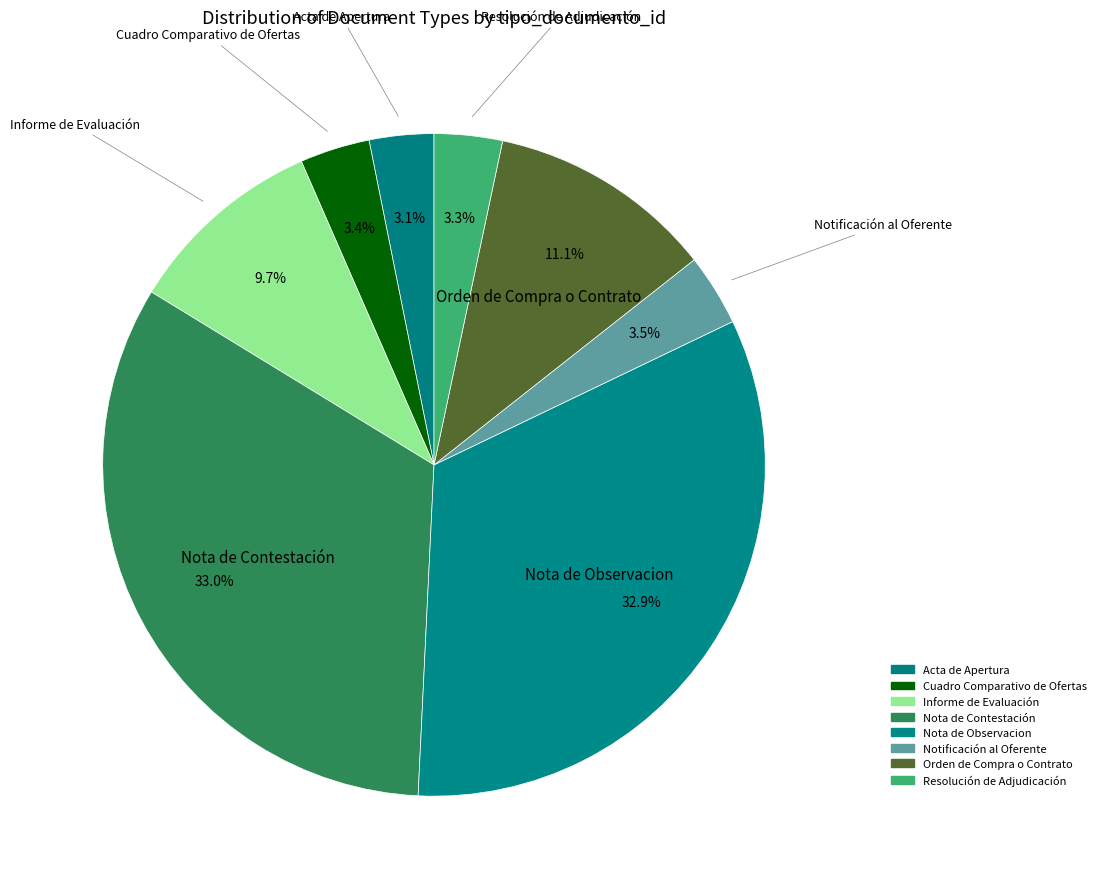

Is Resolución de Adjudicación the majority of the pie?

No